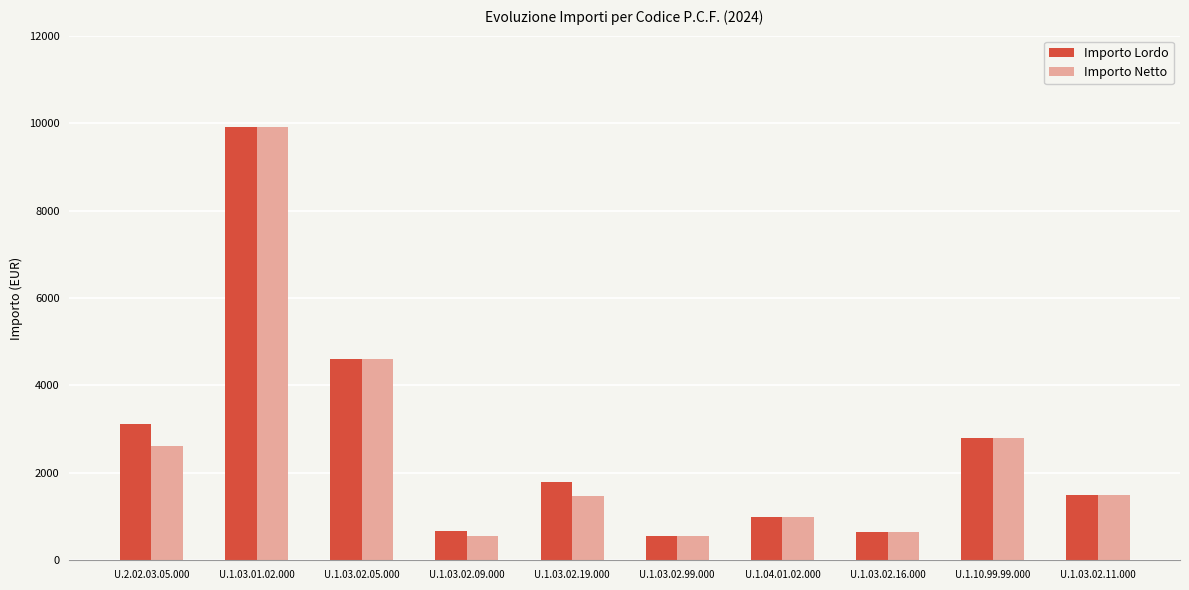

What is the greatest value displayed?

9920.0